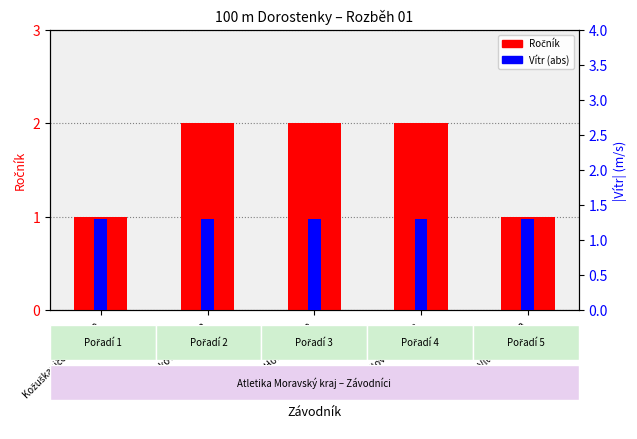

Reading right to left, transcribe all the data shown in this chart.

Ročník: 1.0	2.0	2.0	2.0	1.0
Vítr (abs): 1.3	1.3	1.3	1.3	1.3